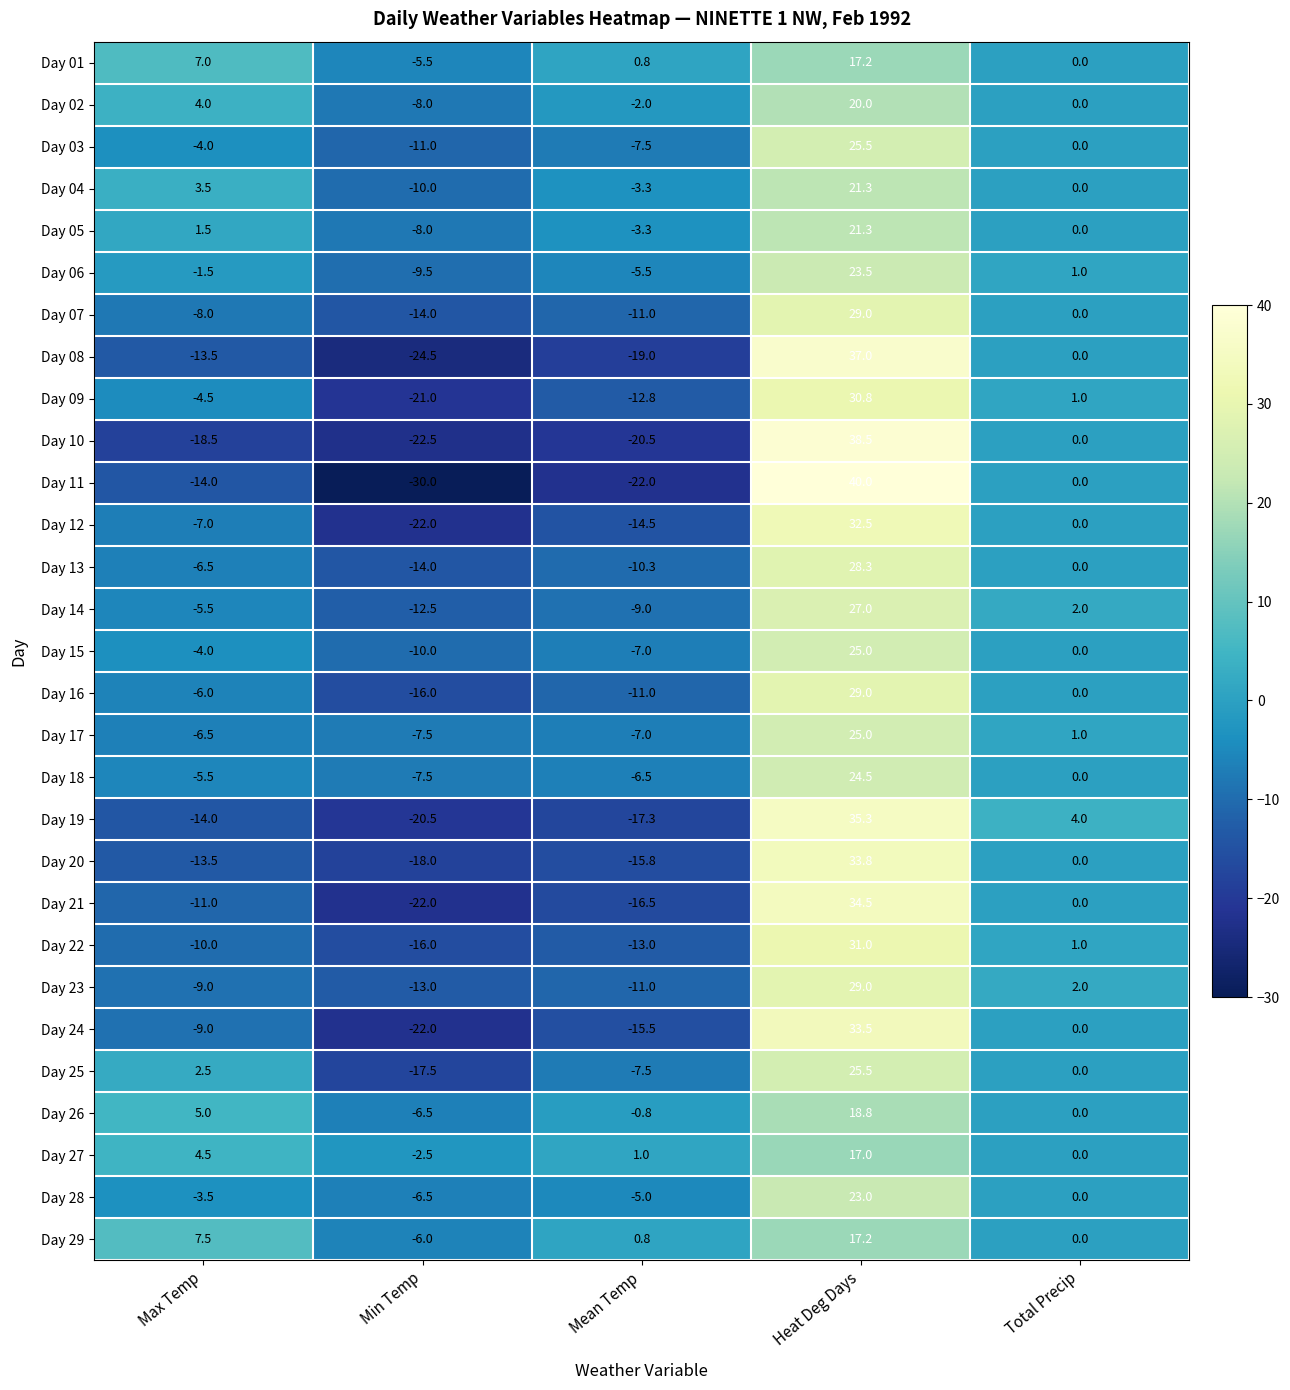

Is it true that Day 29 equals 9.6 at Total Precip?

False